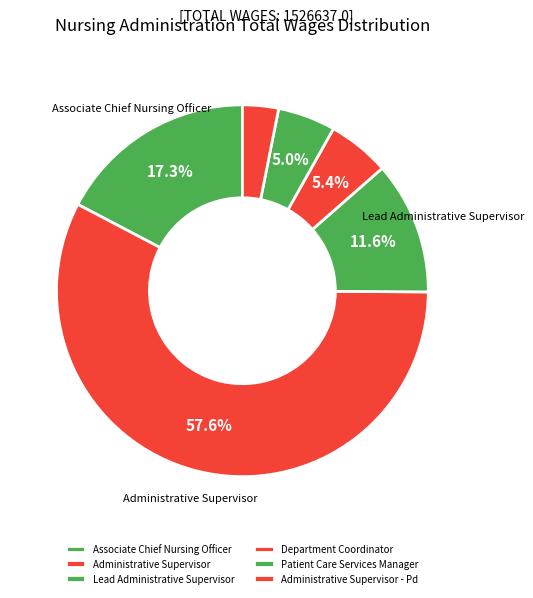

How many slices are in this pie chart?

6